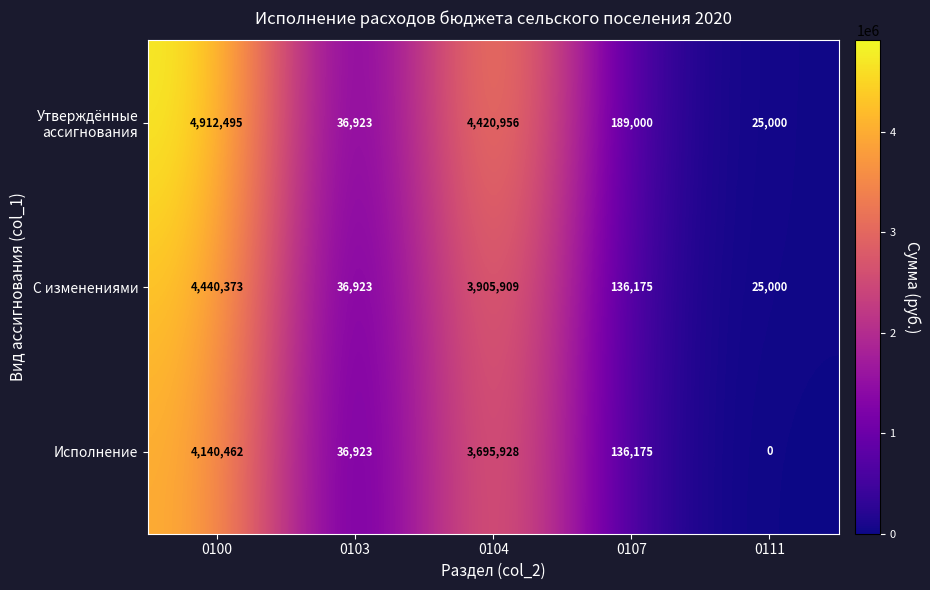

Is it true that С изменениями equals 186498 at 0107?

False